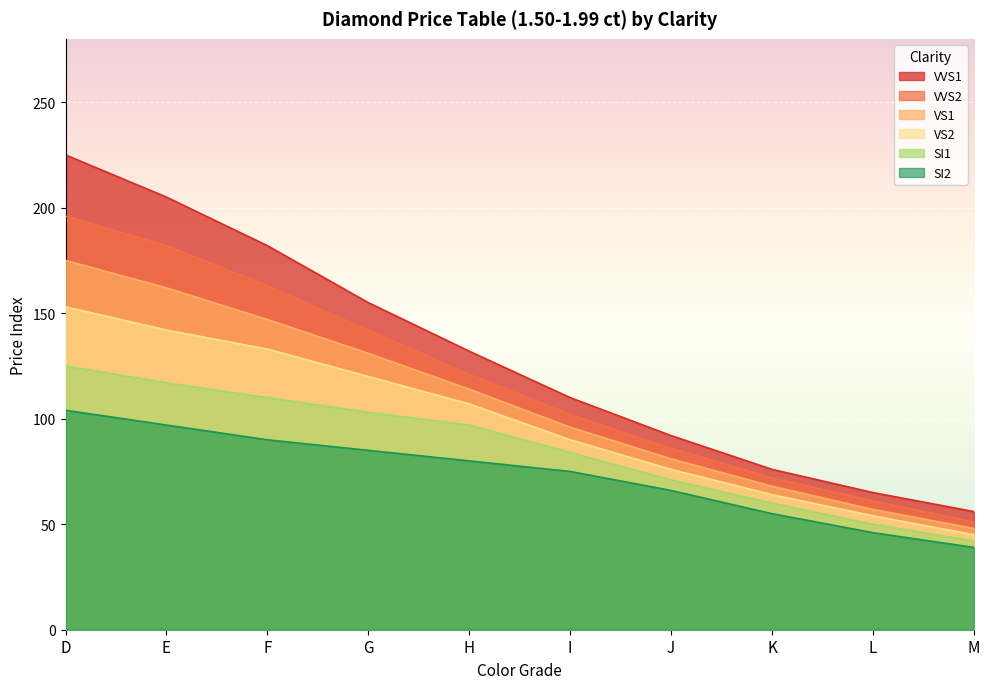

True or false: VS2 has more than 2 points higher than both neighbors.

False